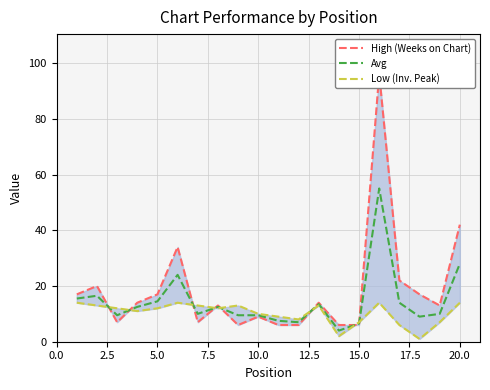

Which series ends up on top after the final intersection of Low (Inv. Peak) and Avg?

Avg